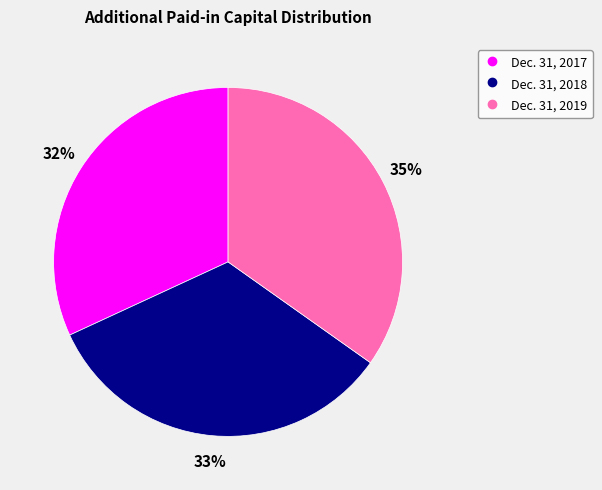

The Dec. 31, 2017 slice represents 32% of the pie. True or false?

True